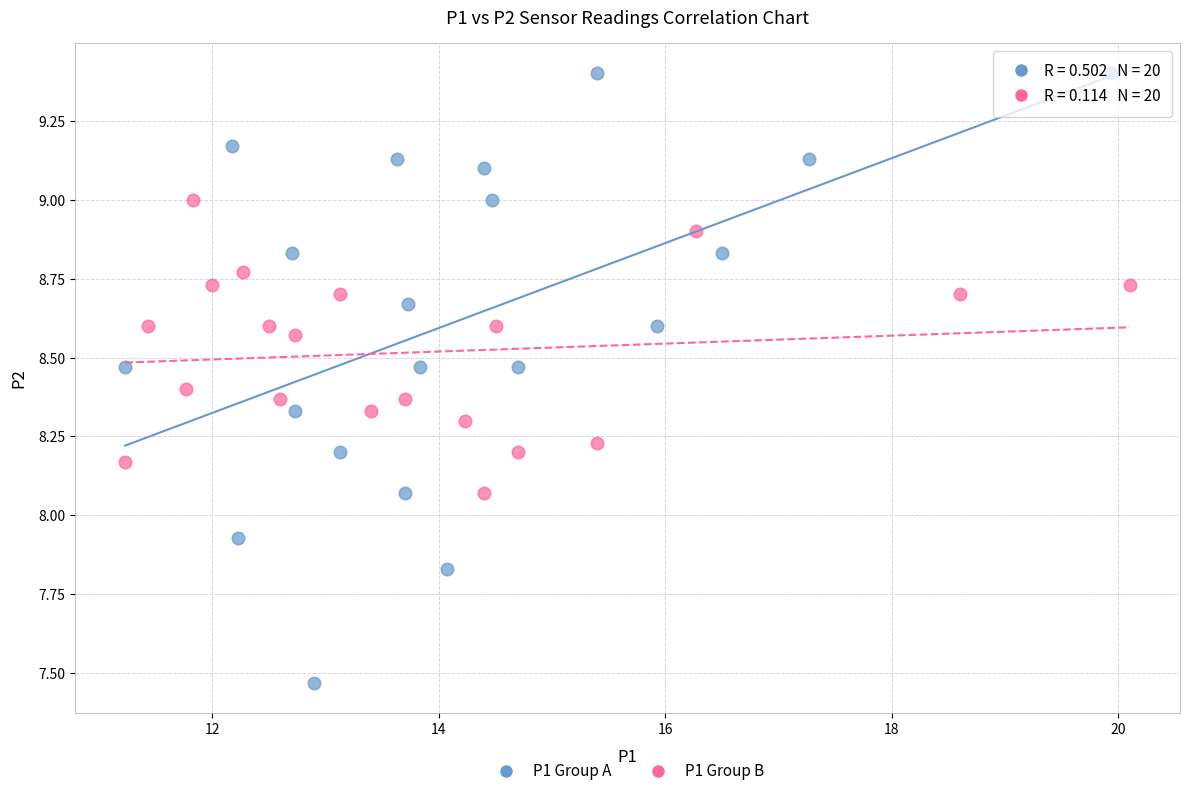

Which series has the widest spread of Y values?

P1 Group A